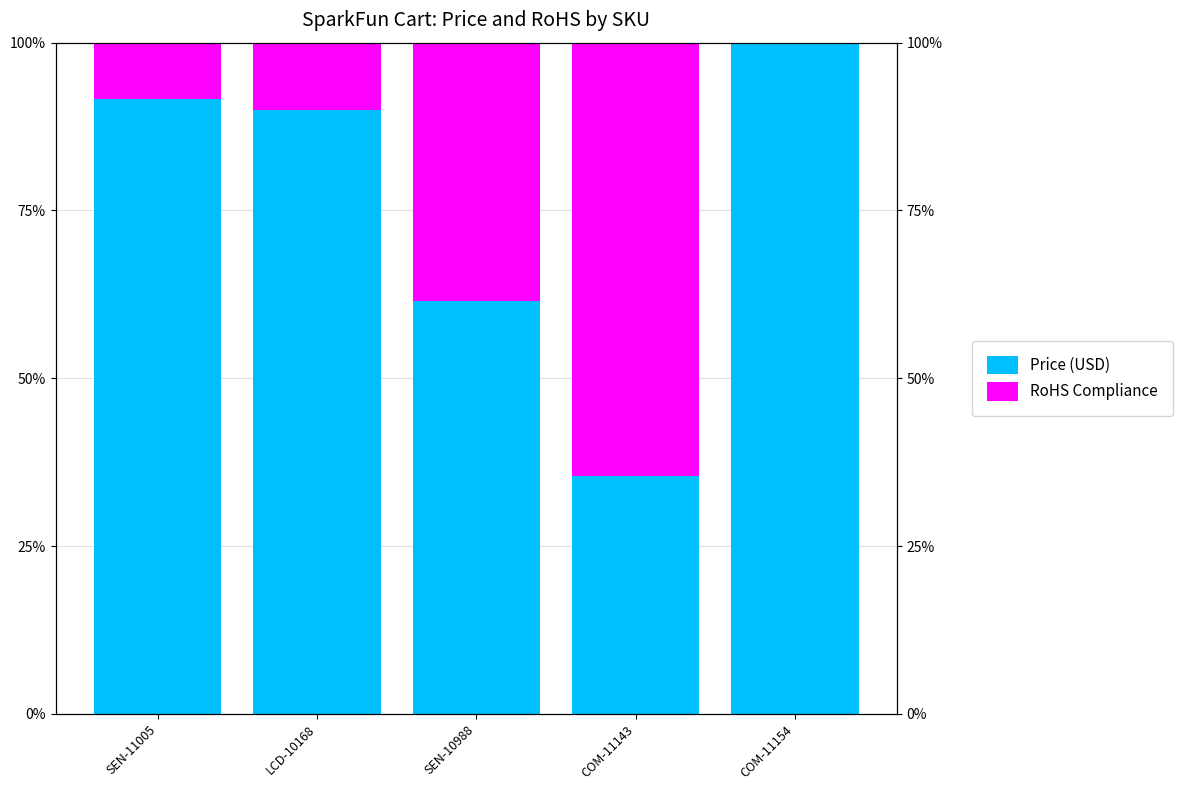

Is it true that RoHS Compliance equals 0.0 at COM-11154?

True